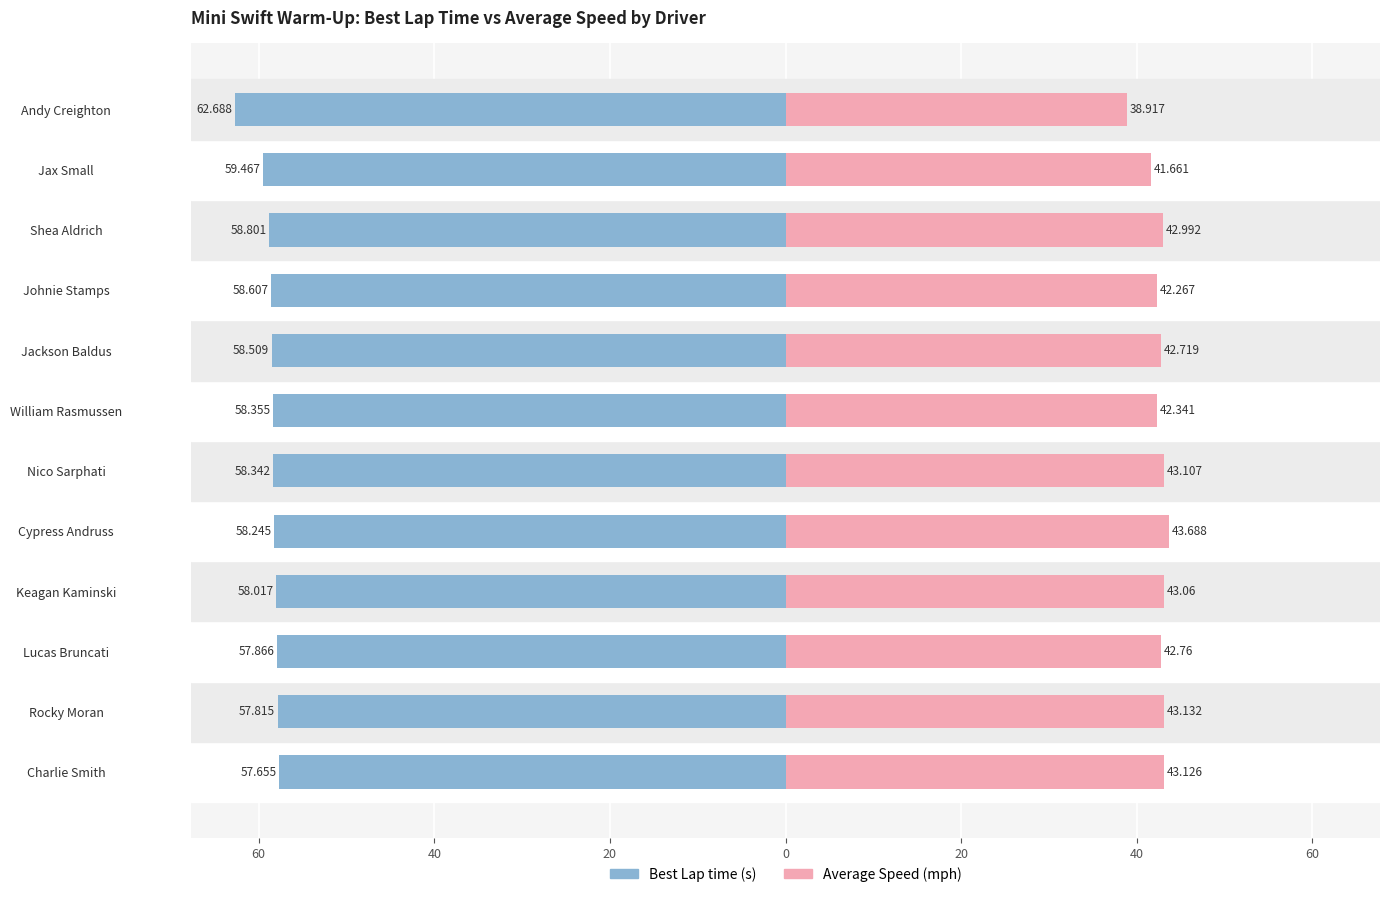

Does the chart contain stacked bars?

No